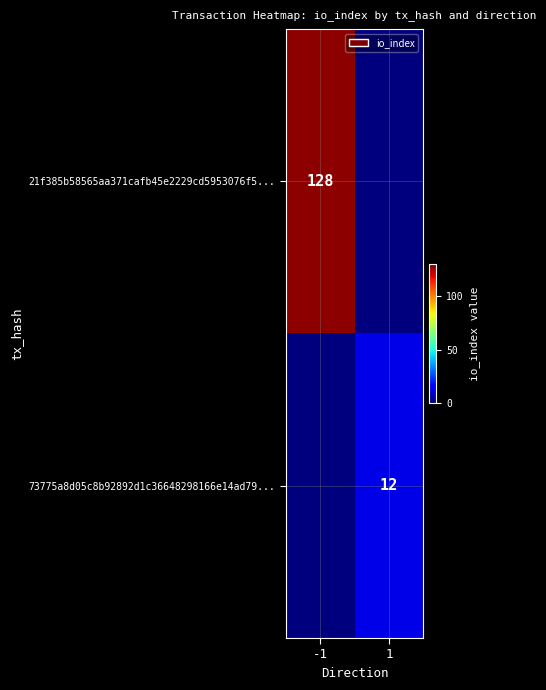

Is it true that 73775a8d05c8b92892d1c36648298166e14ad79... equals 20 at 1?

False